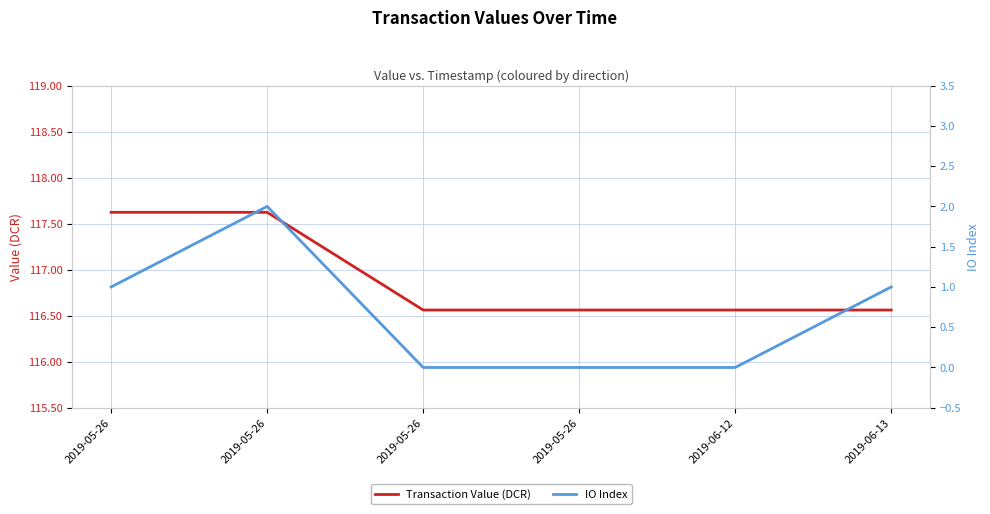

Which series has the largest range (max minus min)?

IO Index